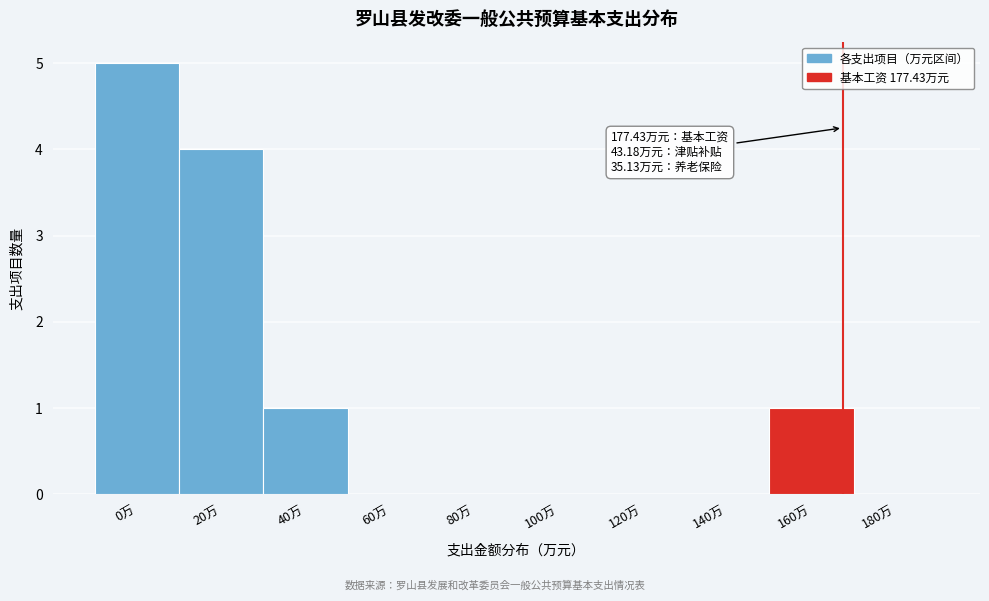

Reading left to right, what are all the values shown in this chart?

0万=5	20万=4	40万=1	60万=0	80万=0	100万=0	120万=0	140万=0	160万=1	180万=0